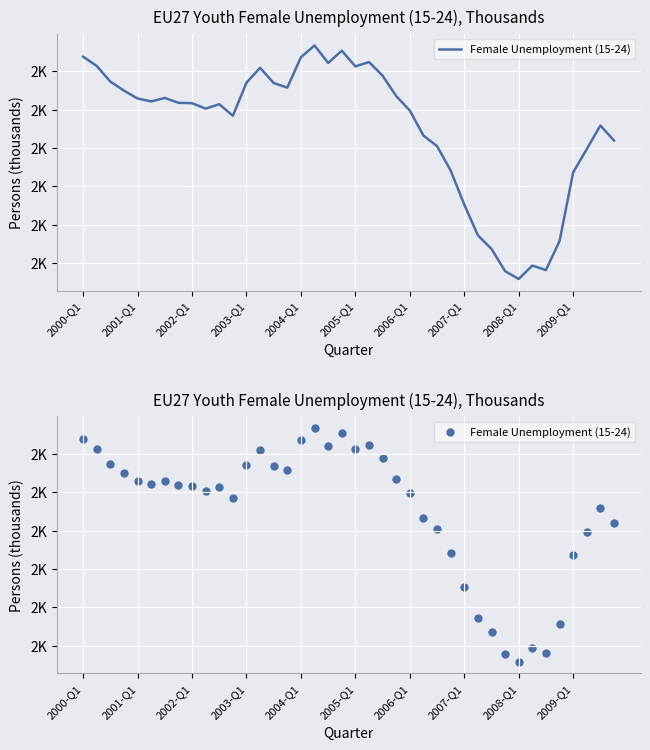

What is the change in value from 34 to 38?

+376.1